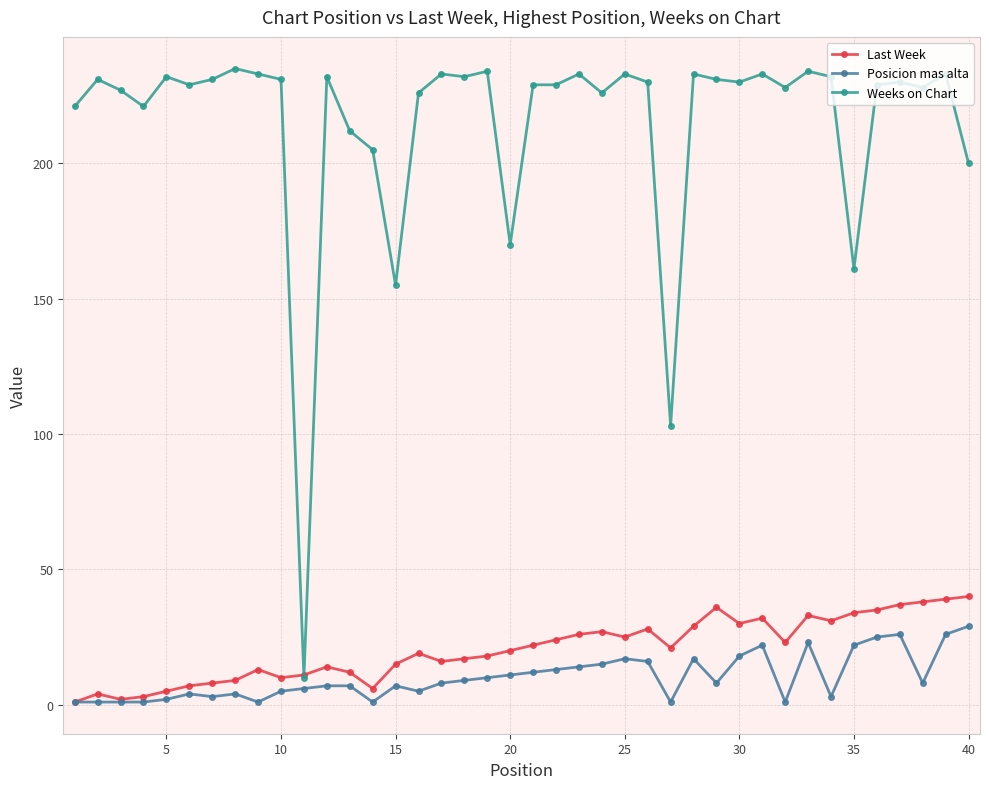

Rank the series by their maximum value, from lowest to highest.

Posicion mas alta, Last Week, Weeks on Chart